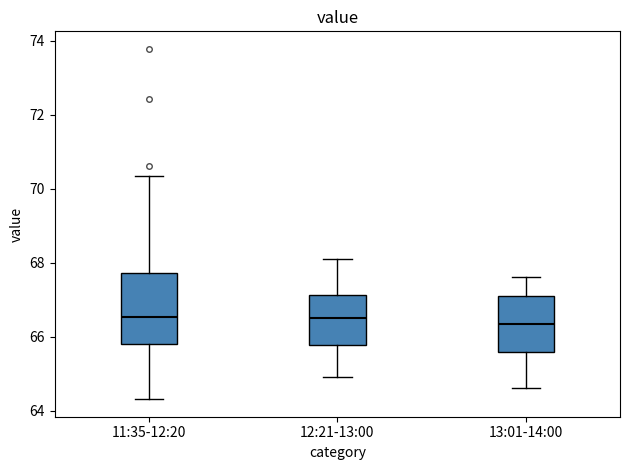

Comparing the boxes themselves (not the whiskers), which one is the tallest?

11:35-12:20